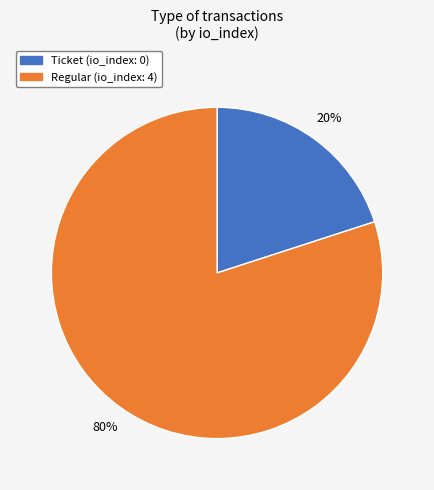

Which category has the smallest portion of the pie?

Ticket